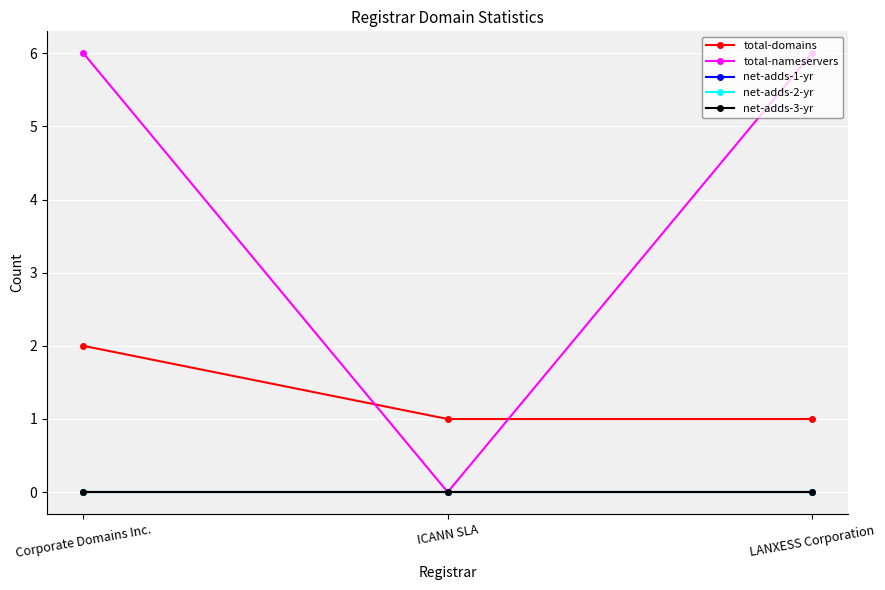

Reading right to left, extract all data points from this chart.

total-domains: 1	1	2
total-nameservers: 6	0	6
net-adds-1-yr: 0	0	0
net-adds-2-yr: 0	0	0
net-adds-3-yr: 0	0	0